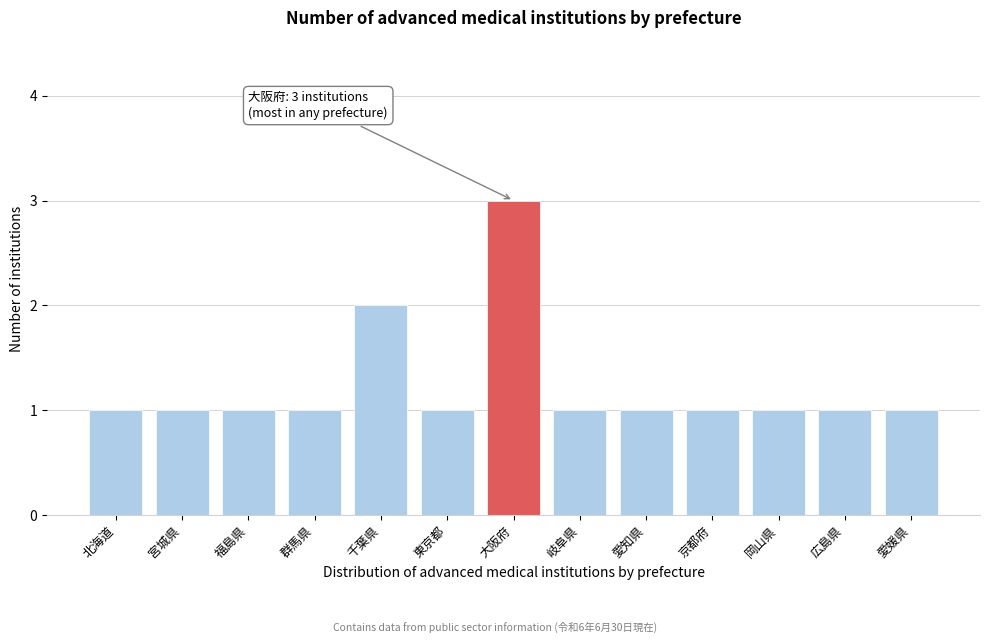

Reading left to right, what are all the values shown in this chart?

1	1	1	1	2	1	3	1	1	1	1	1	1